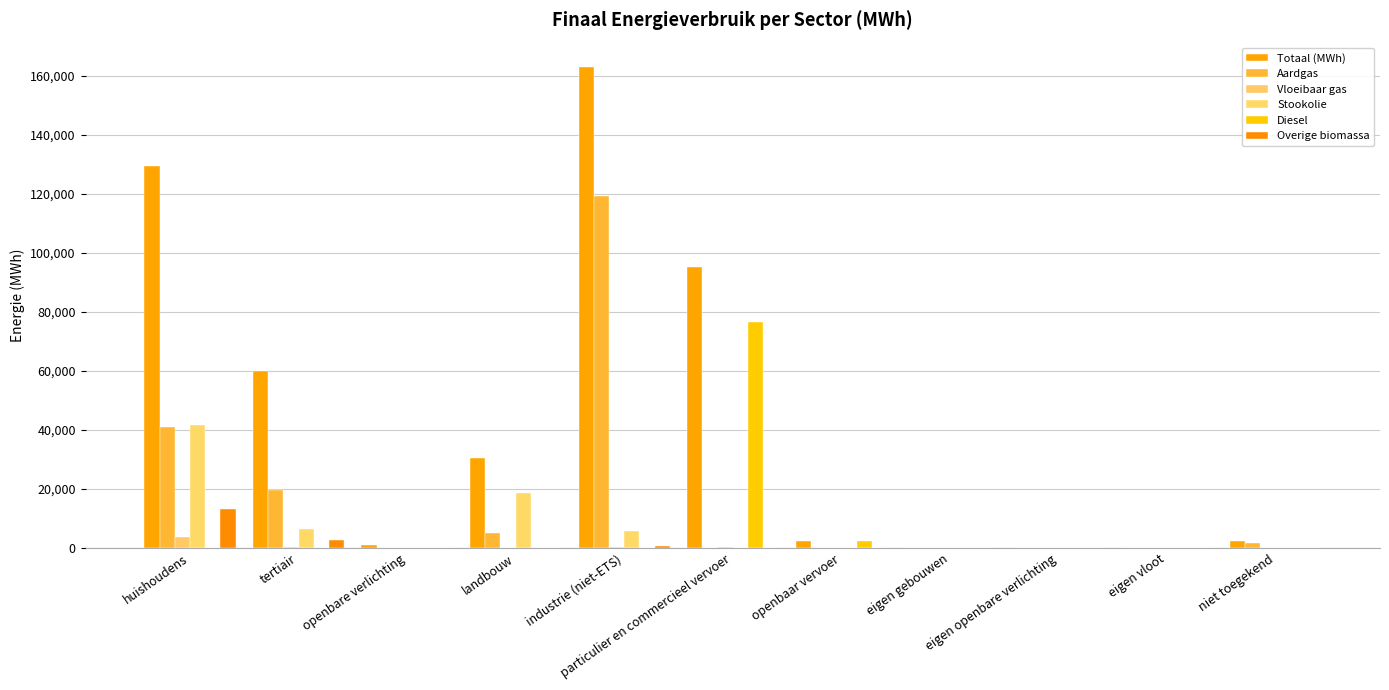

Which series changed the most between eigen vloot and niet toegekend?

Totaal (MWh)